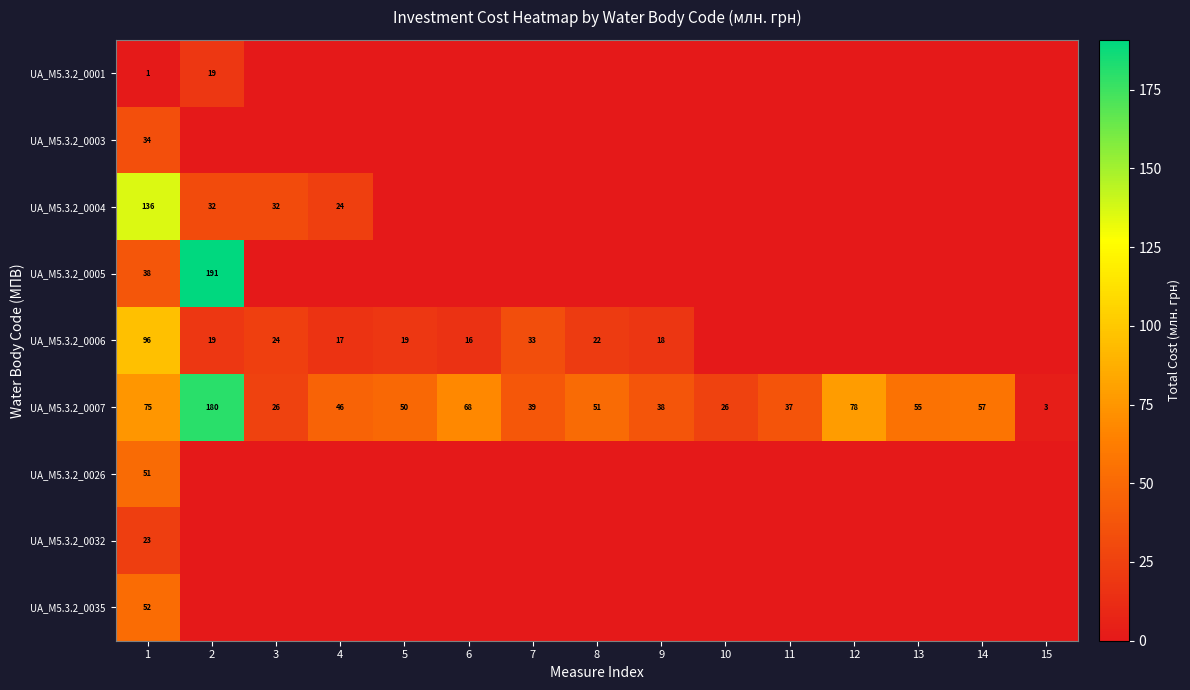

What is the difference between the highest and lowest values at 15?

3.1